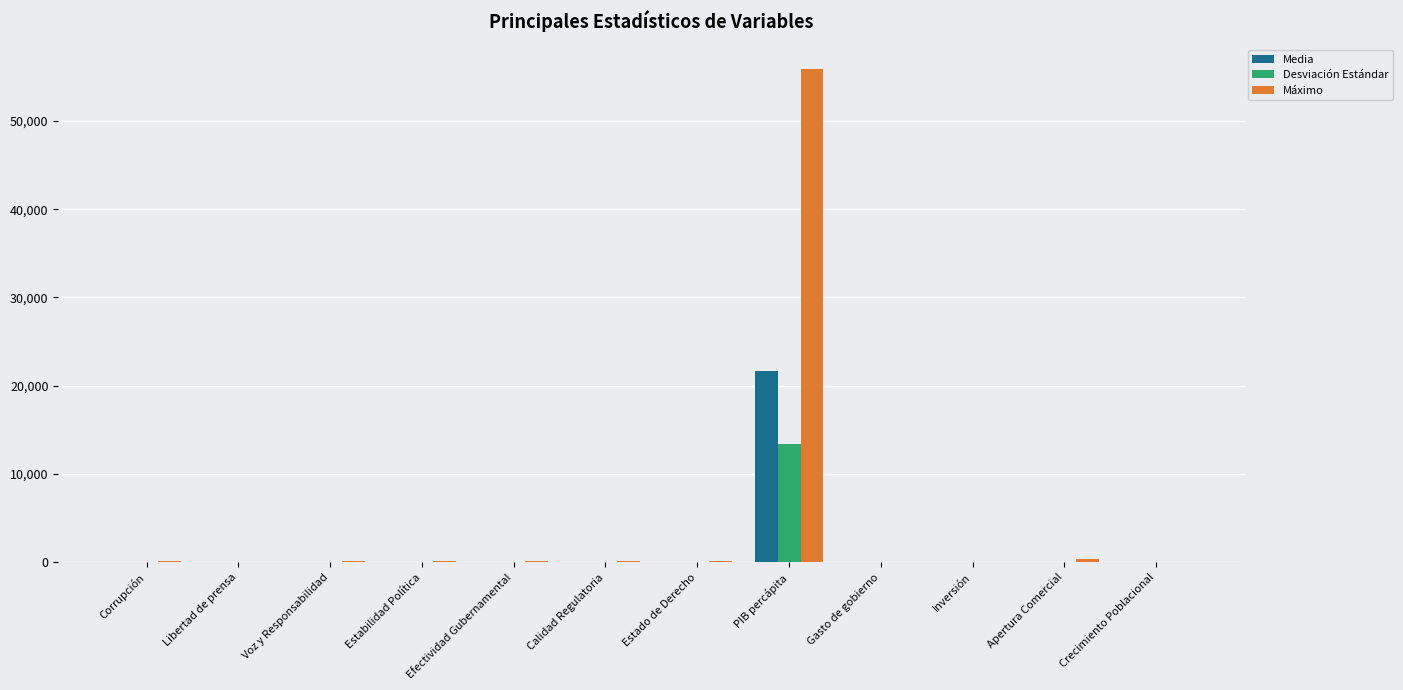

What is the sum of all Desviación Estándar values?

13659.9